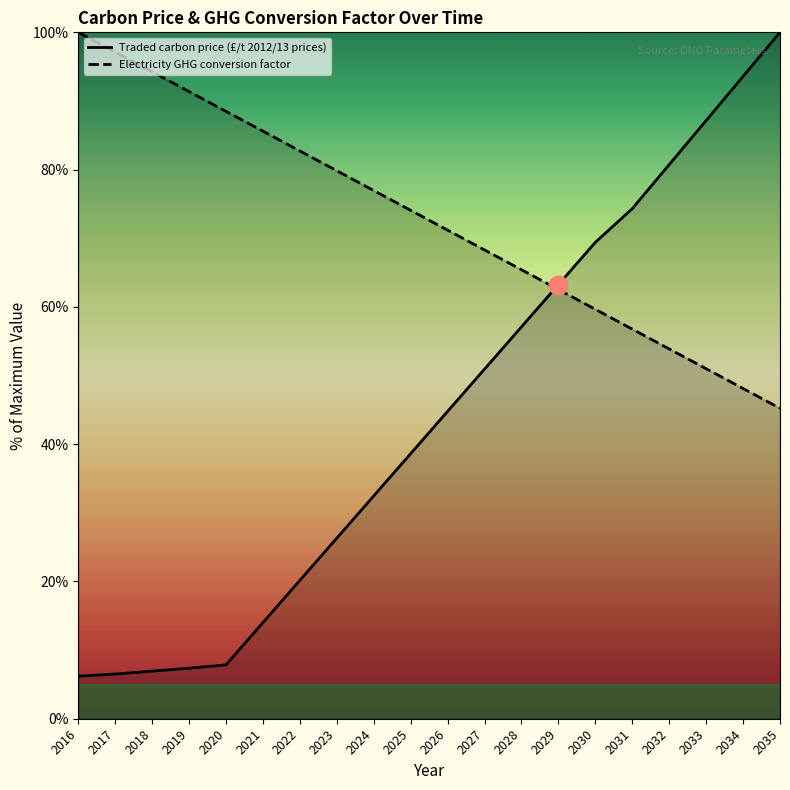

Is the value of Traded carbon price (£/t 2012/13 prices) at 2032 greater than the value of Electricity GHG conversion factor at 2029?

Yes